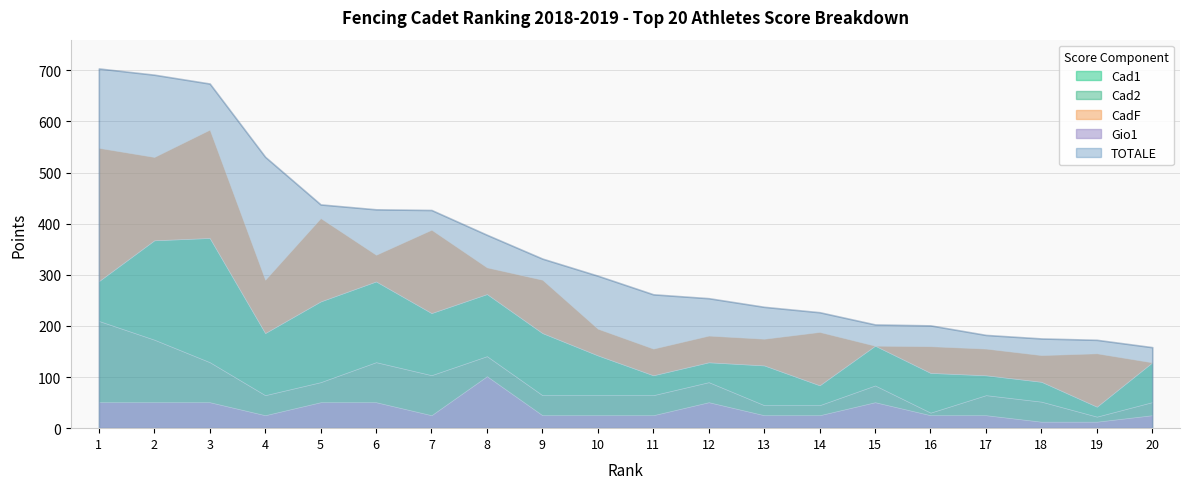

Which category has the lowest value in the TOTALE series?

20